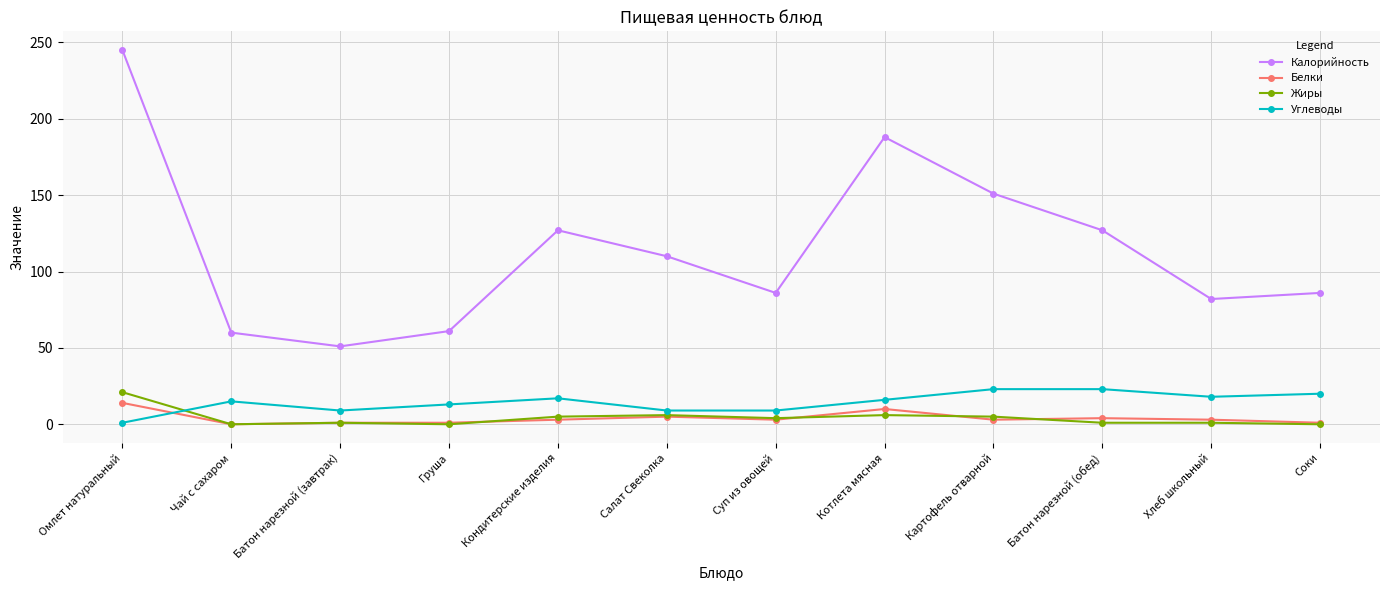

Does the chart have visible grid lines?

Yes